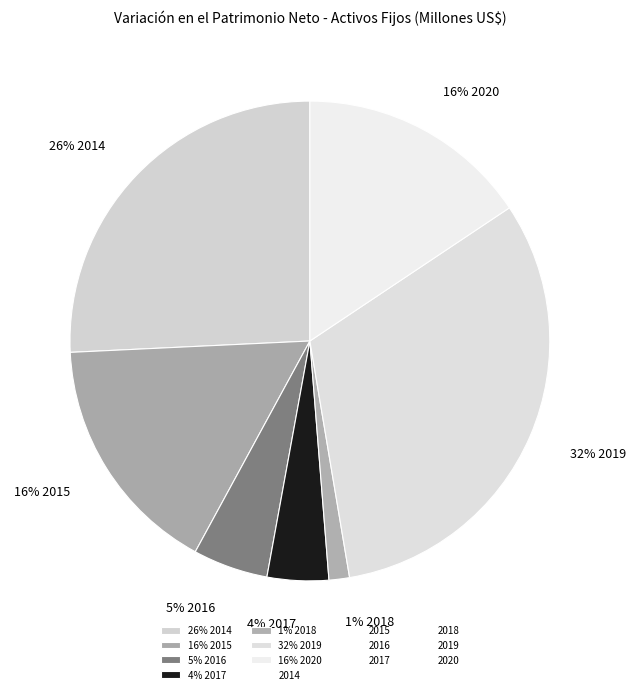

Count the number of slices in the pie.

7